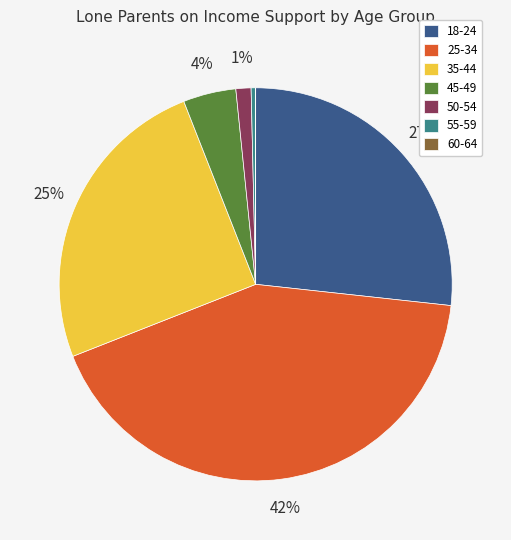

Which slice is the largest?

25-34